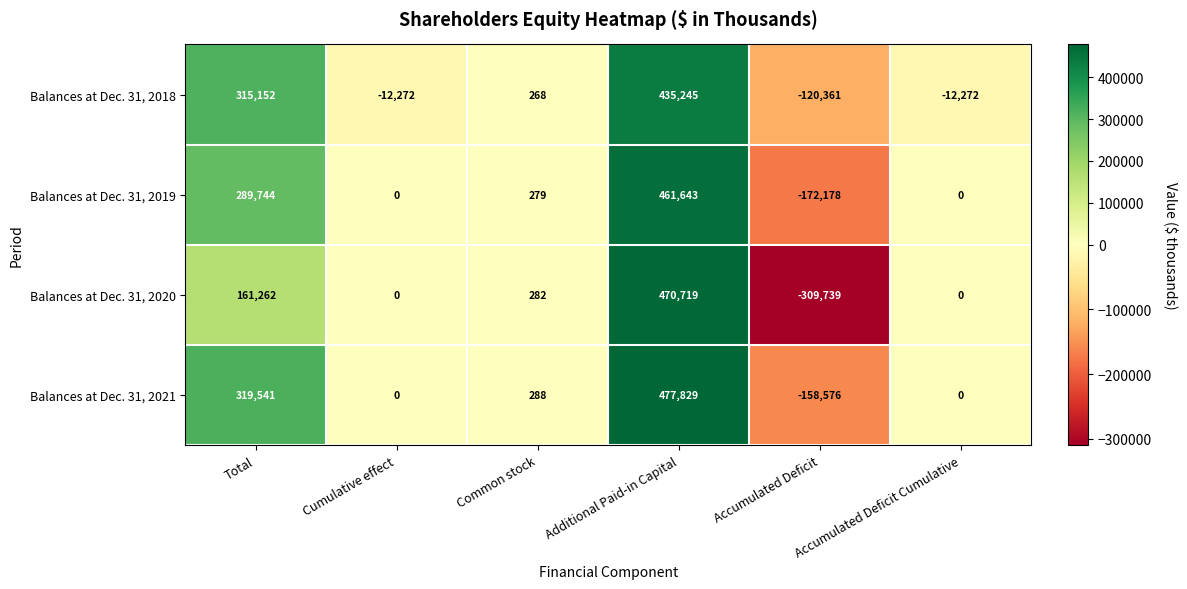

Which series has the largest total across all categories?

Balances at Dec. 31, 2021